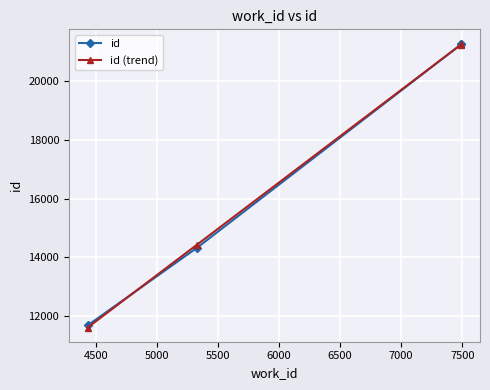

What is the value of the id (trend) point at the 3rd from the left?

21250.3